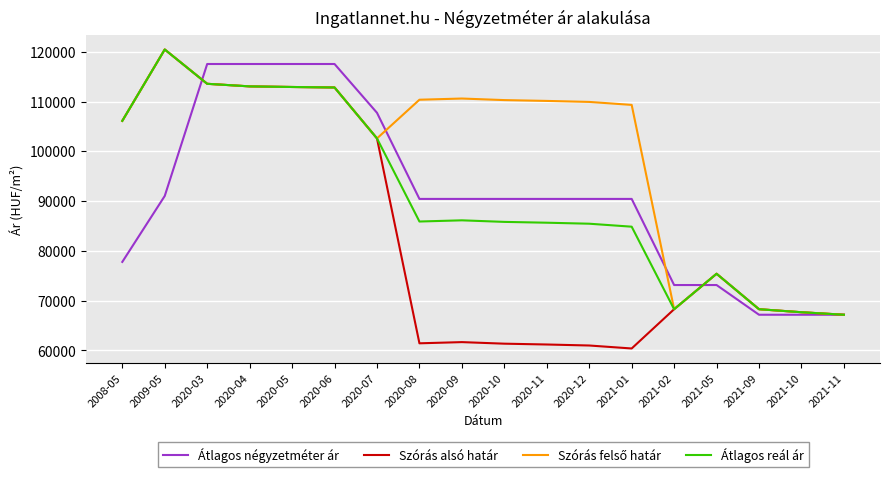

How many series are shown in this chart?

4